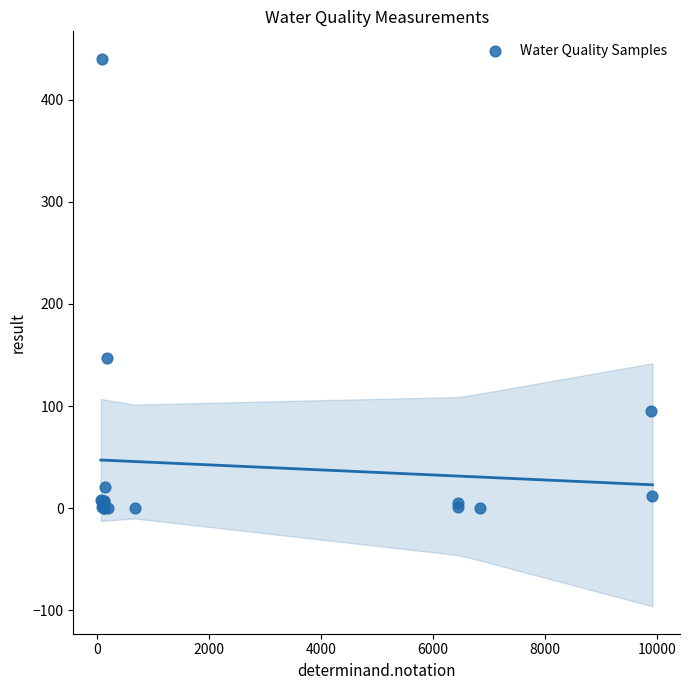

What Y value in the scatter plot is closest to 220?

147.0